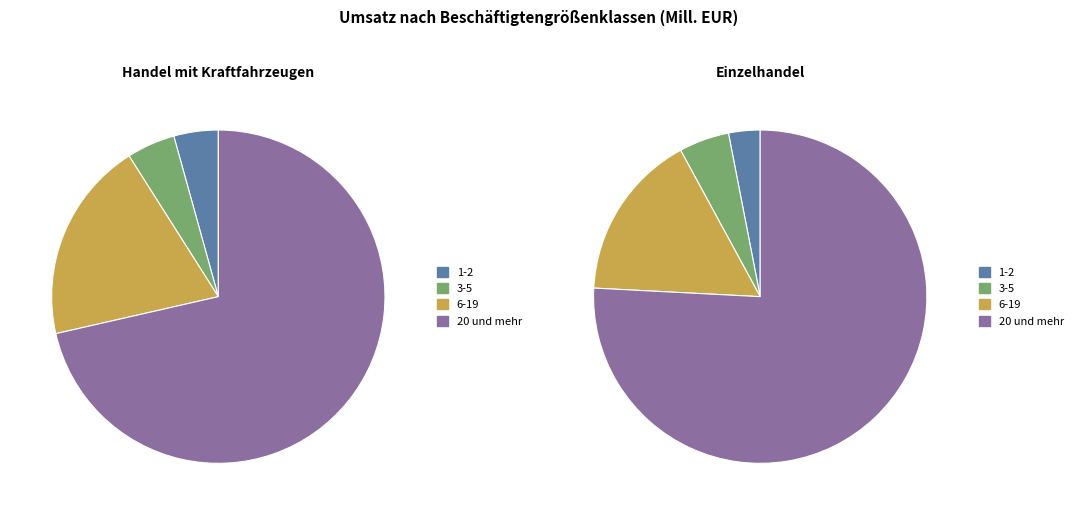

What percentage is the 6-19 slice, to the nearest percent?

16%